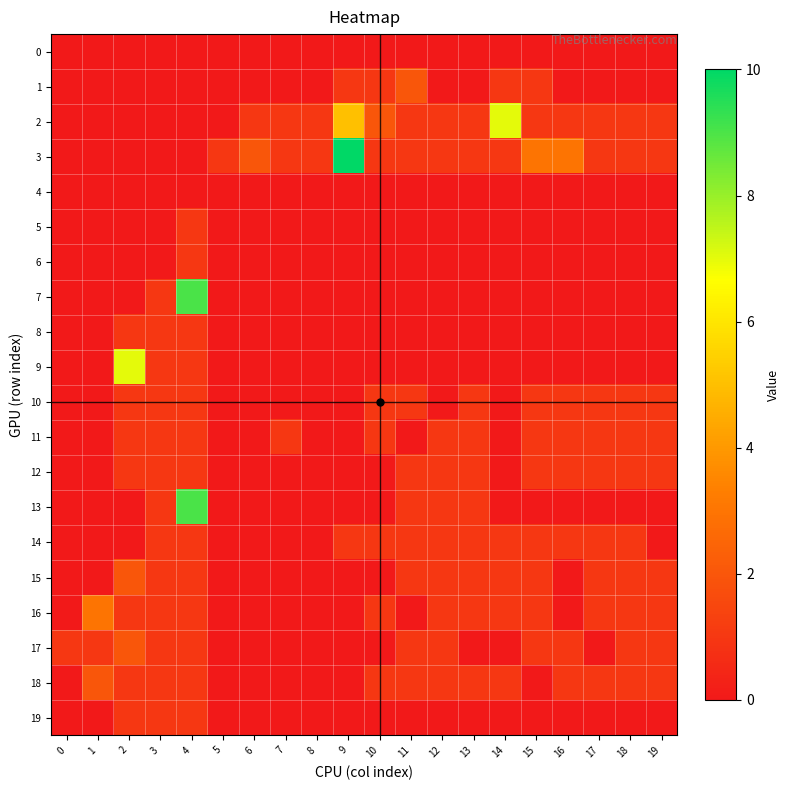

Which series has the largest range (max minus min)?

3